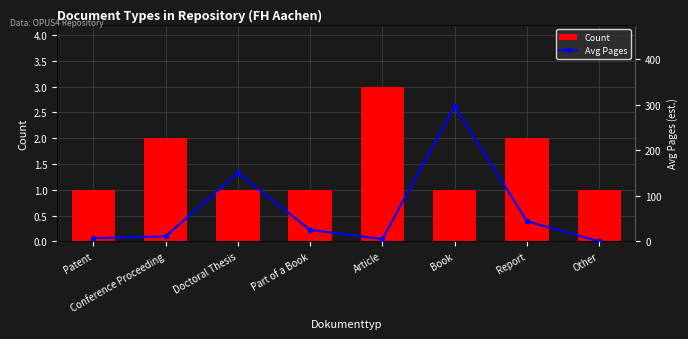

How many values in the Avg Pages series are below 25?

4